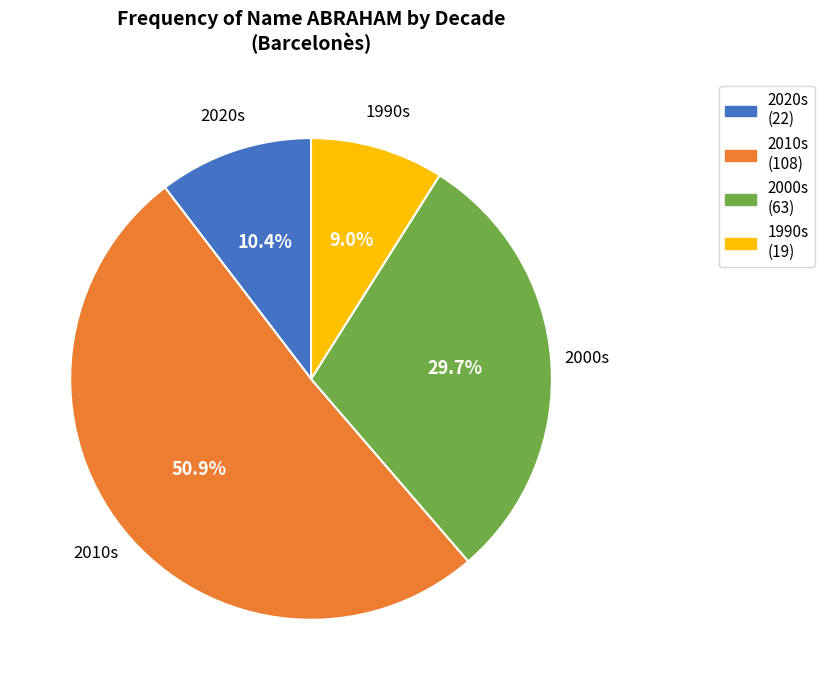

Does any single category account for the majority?

Yes